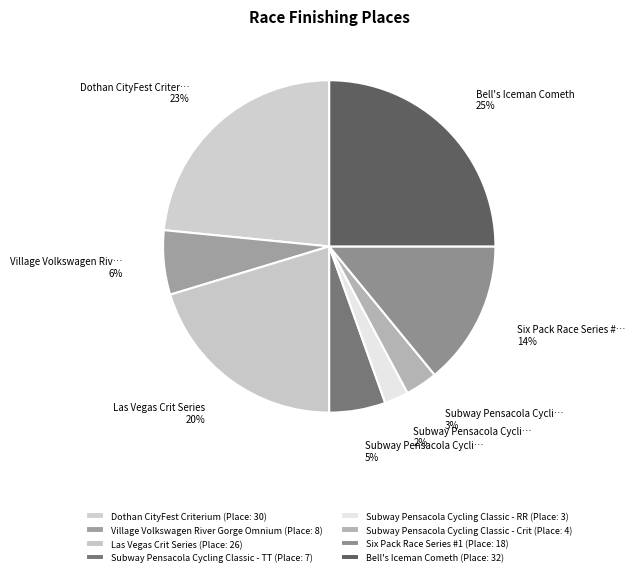

Which slice is the smallest?

Subway Pensacola Cycling Classic - RR